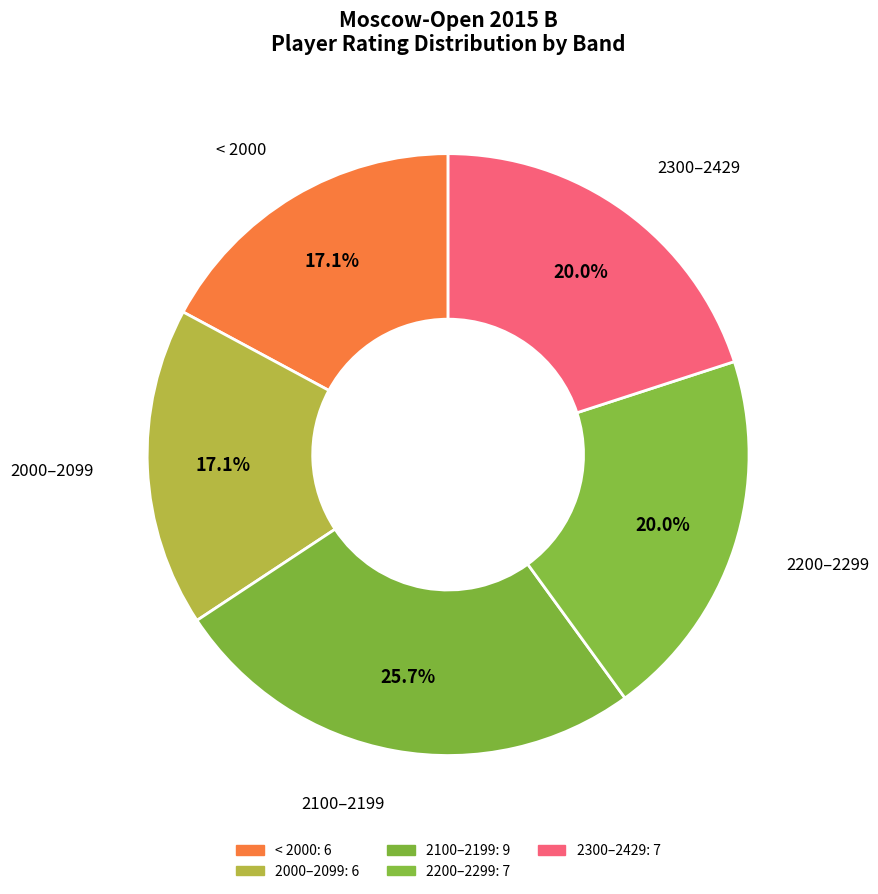

How many slices are in this pie chart?

5